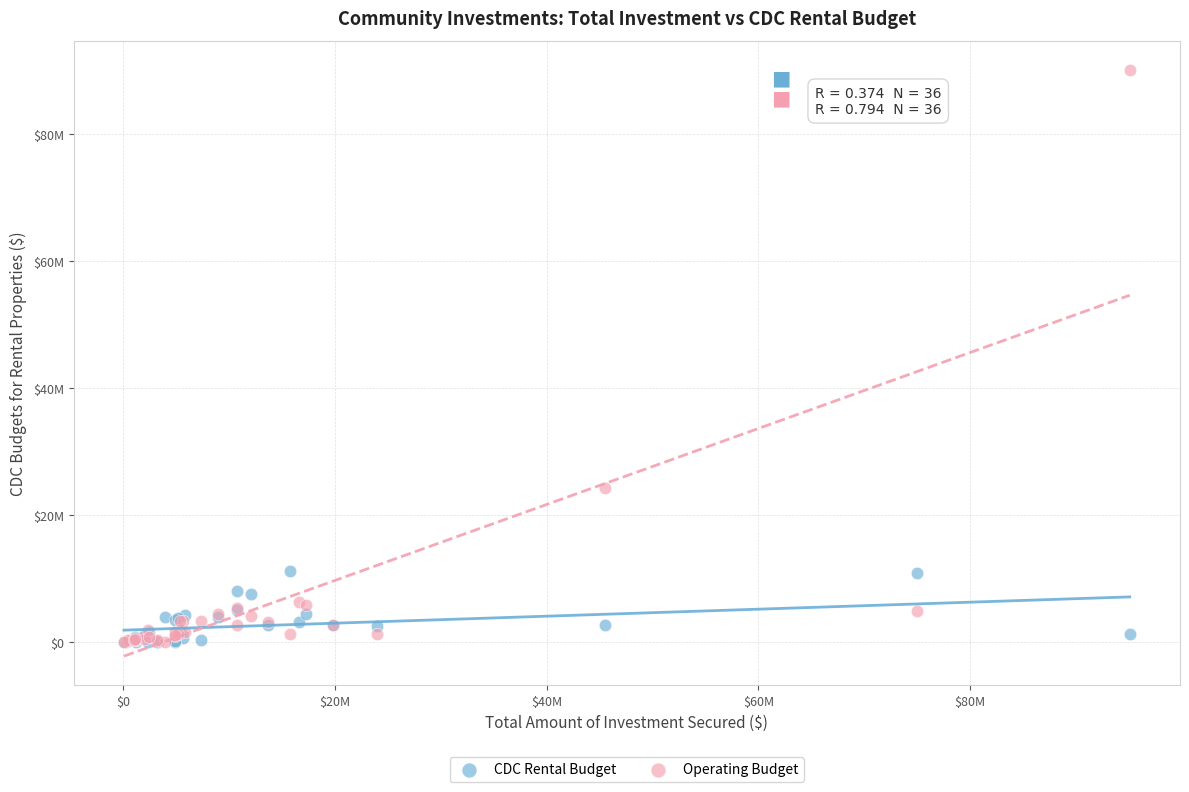

Which series has the widest spread of Y values?

Operating Budget